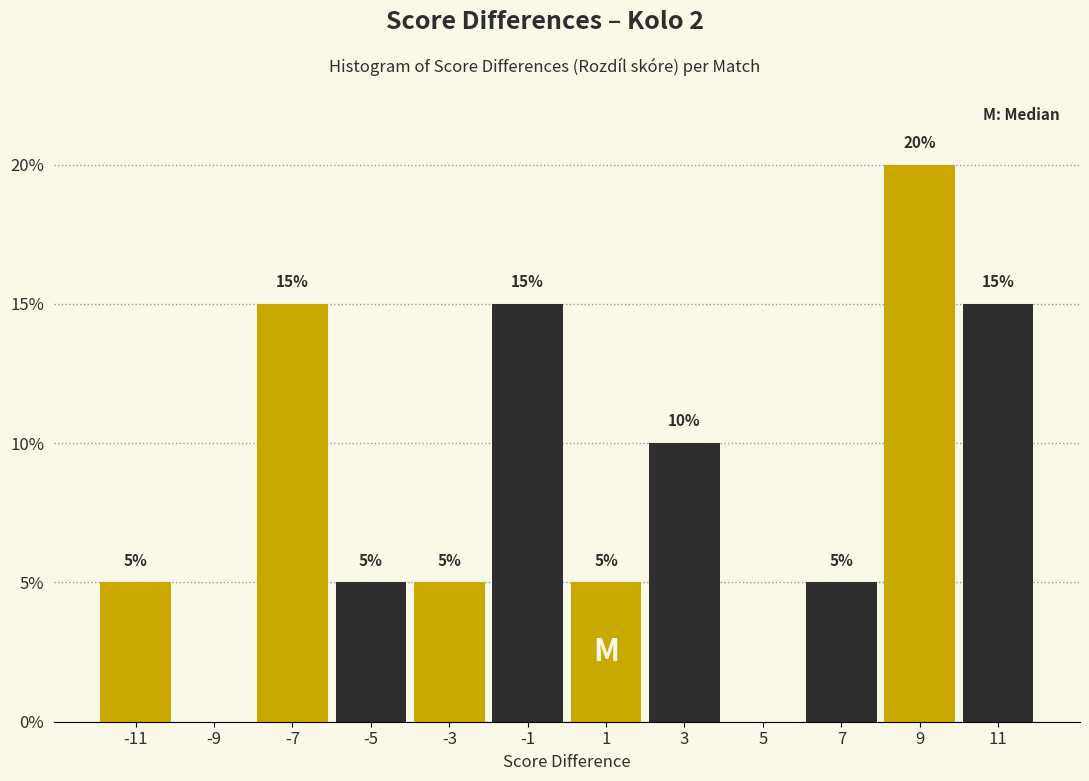

Over which range of the x-axis is the bar tallest?

8 to 10